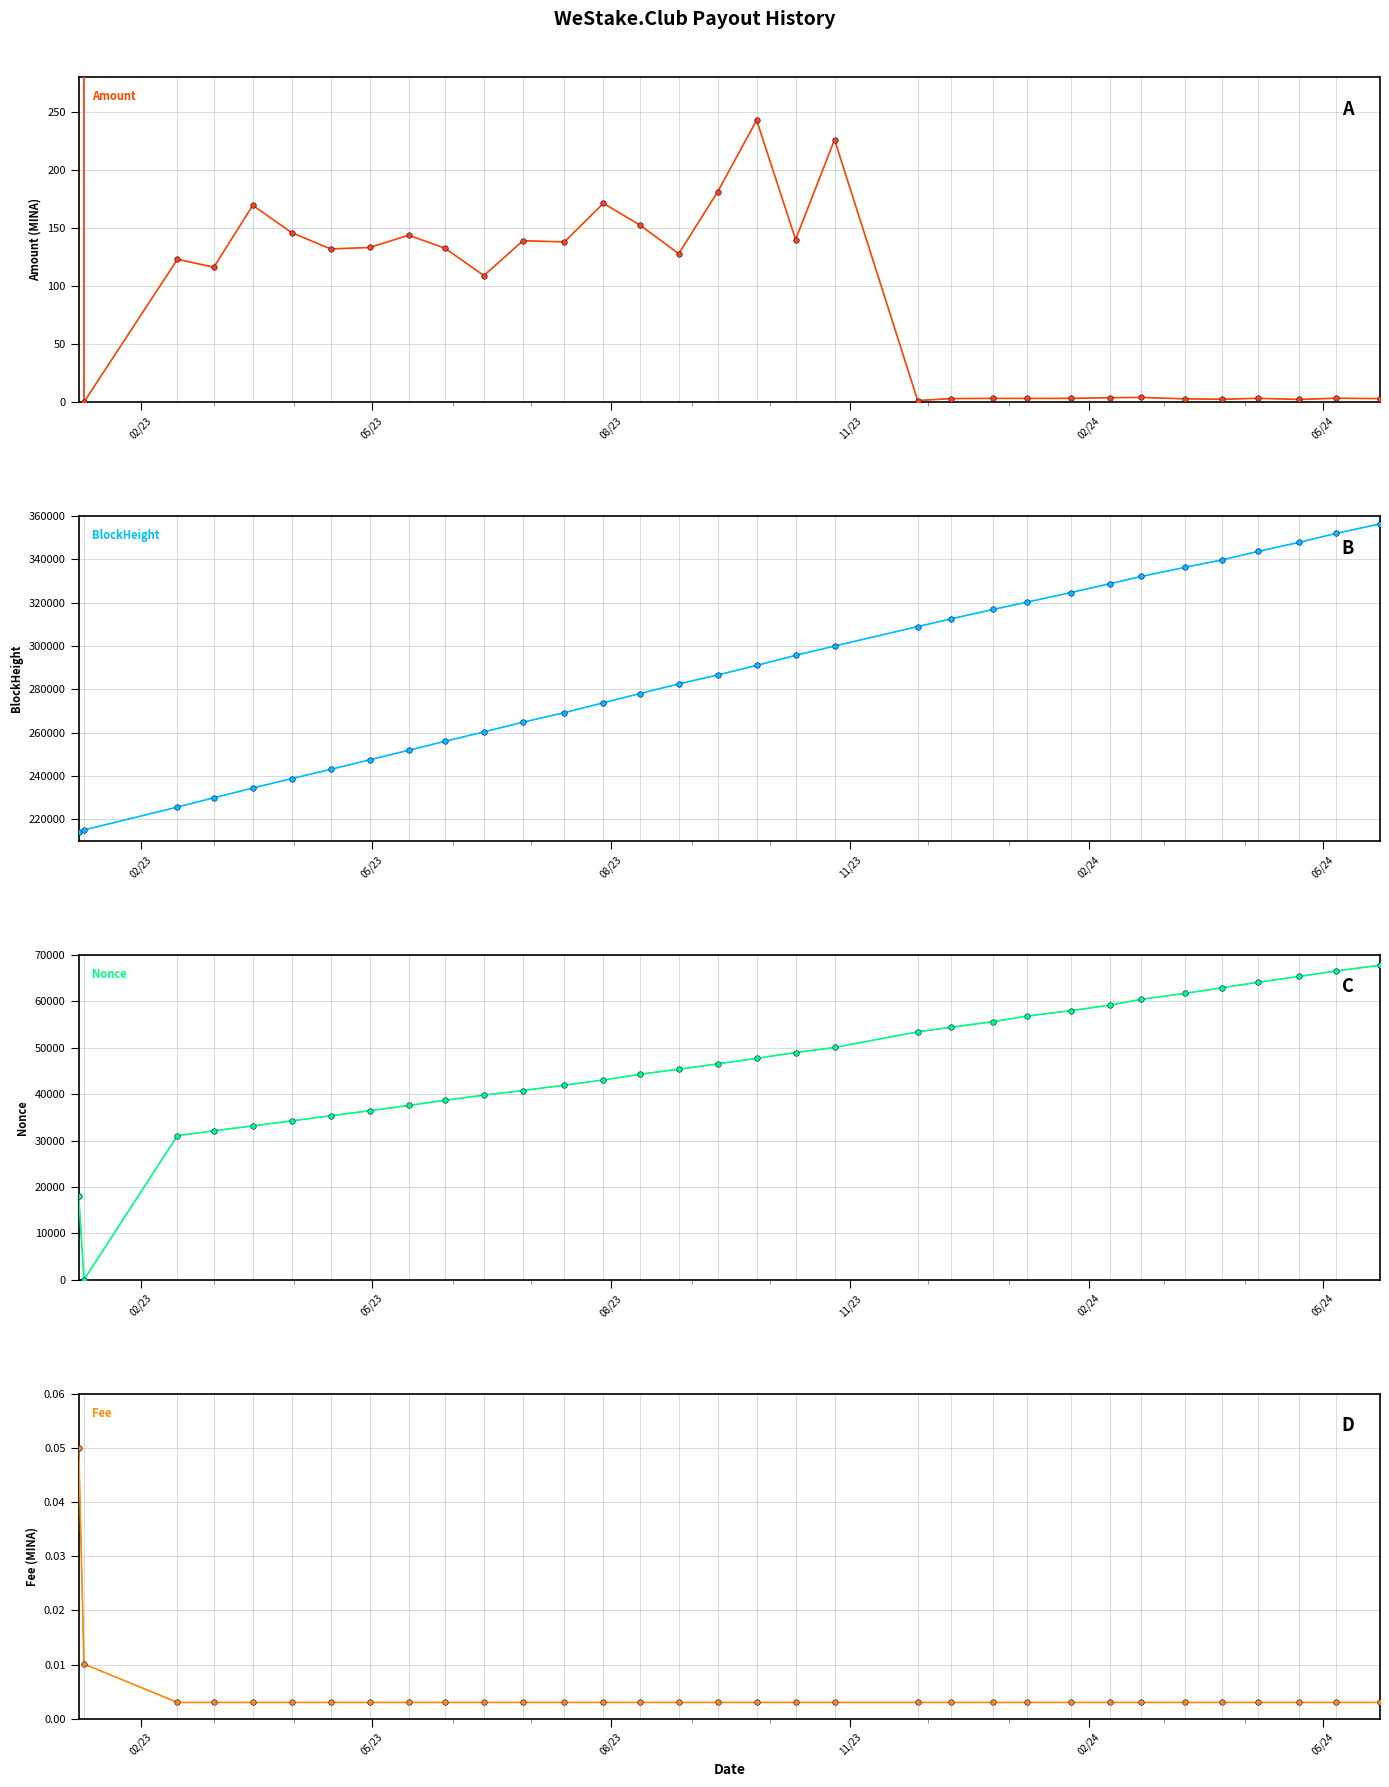

What is the difference between the Amount values at 2023-06-28 and 2024-02-21?

134.9